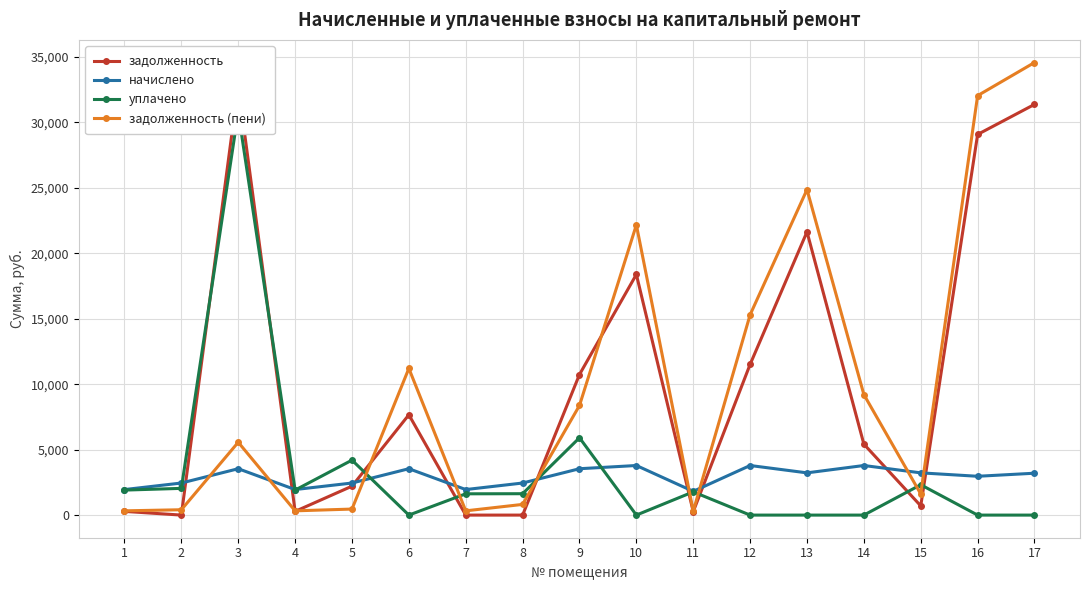

Is the value of задолженность at 11 greater than the value of уплачено at 2?

No